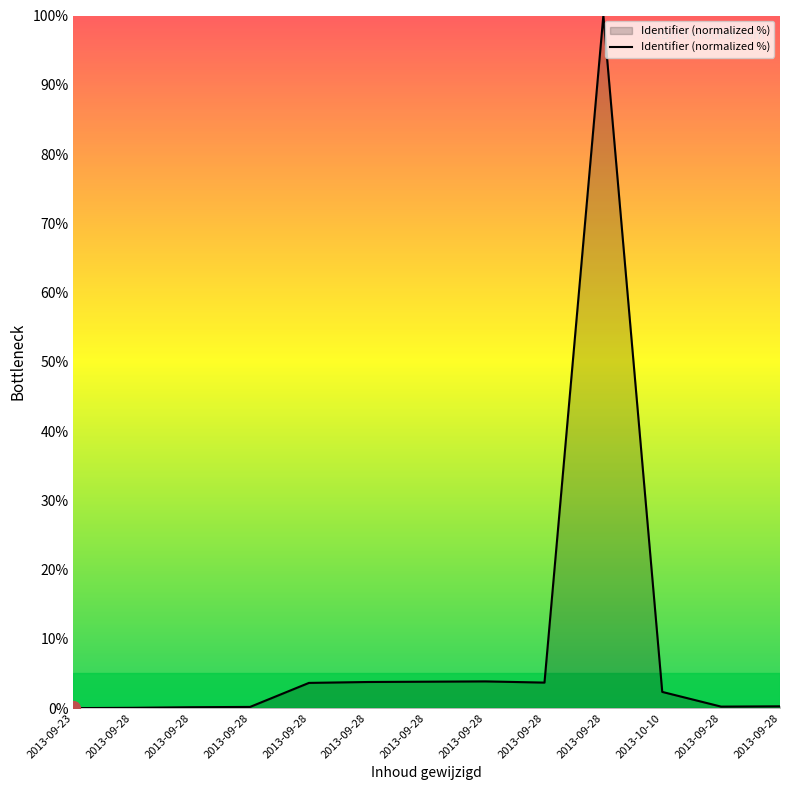

Reading right to left, what are all the values shown in this chart?

2013-09-28=0.3	2013-09-28=0.2	2013-10-10=2.3	2013-09-28=100.0	2013-09-28=3.7	2013-09-28=3.9	2013-09-28=3.8	2013-09-28=3.8	2013-09-28=3.6	2013-09-28=0.2	2013-09-28=0.1	2013-09-28=0.0	2013-09-23=0.0